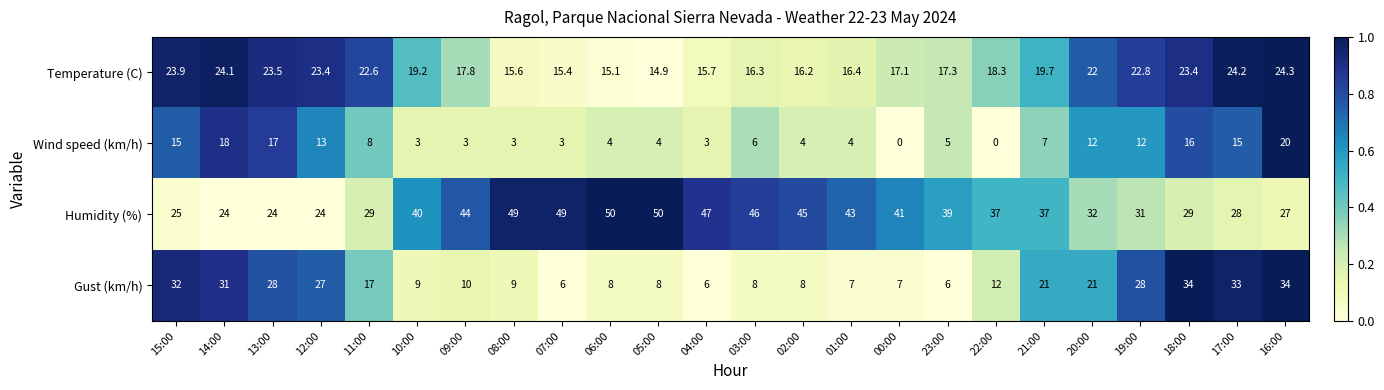

What is the highest value of the Gust (km/h) series?

34.0